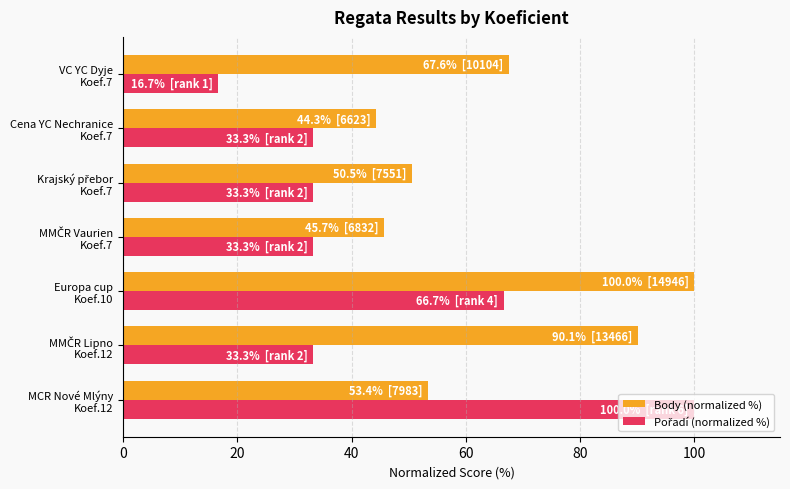

Which series has the largest total across all categories?

Body (normalized %)